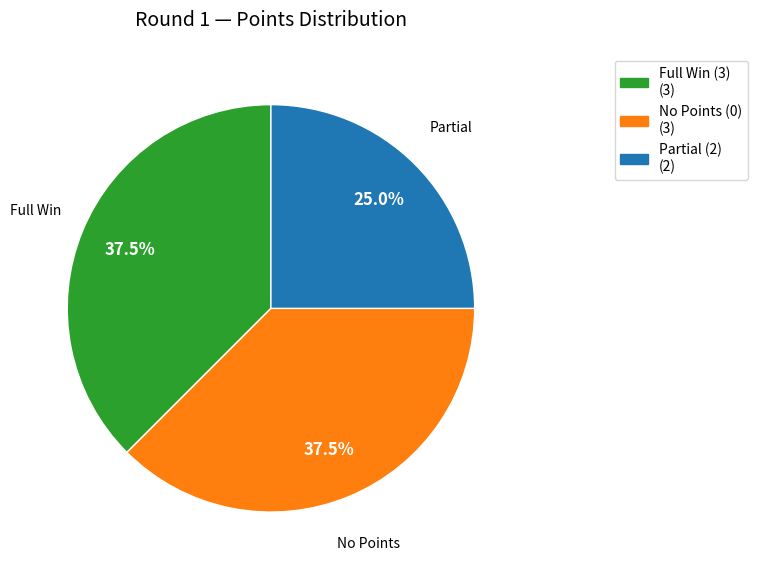

Does any single category account for the majority?

No